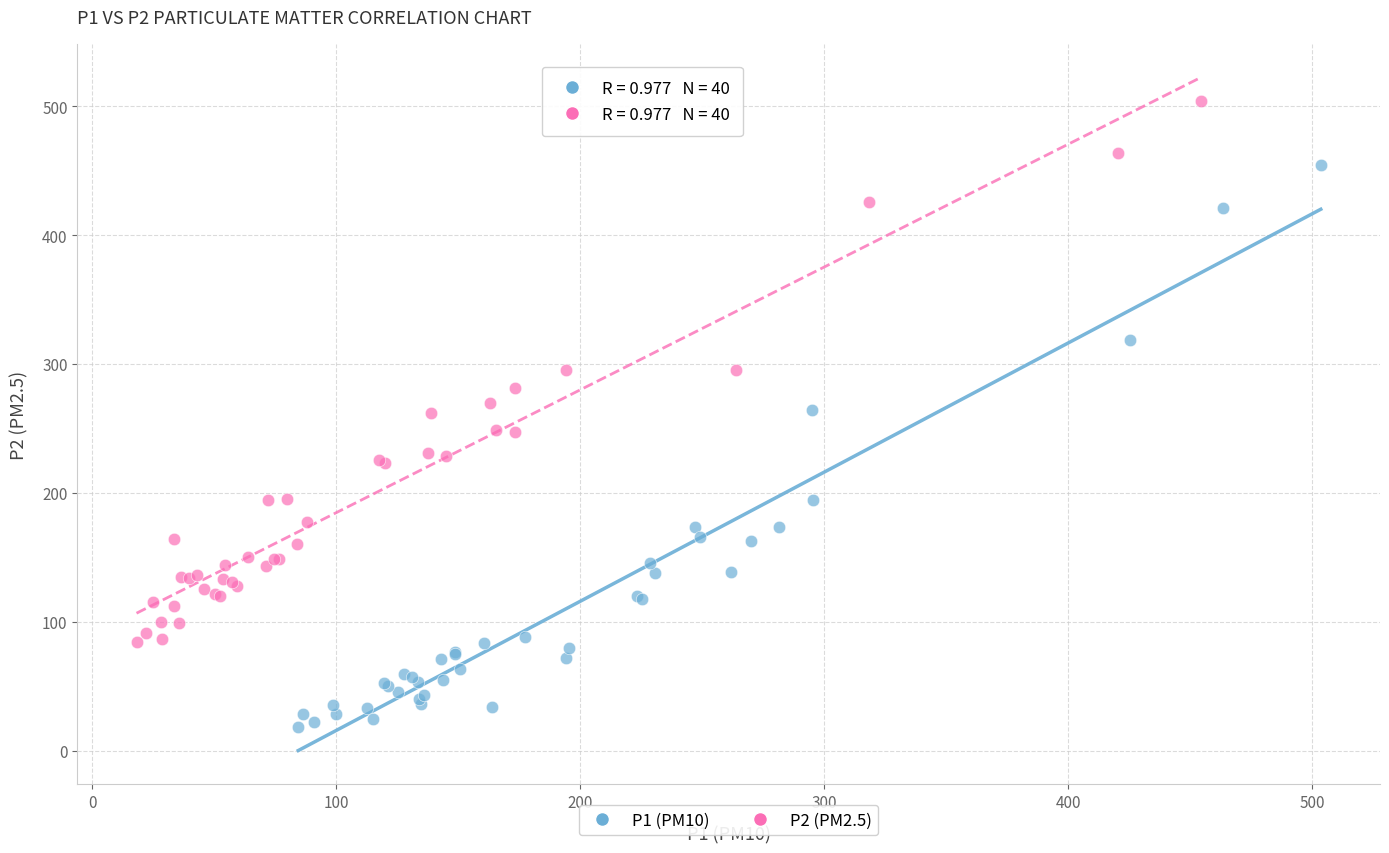

Which series contains the highest Y value?

P2 (PM2.5)